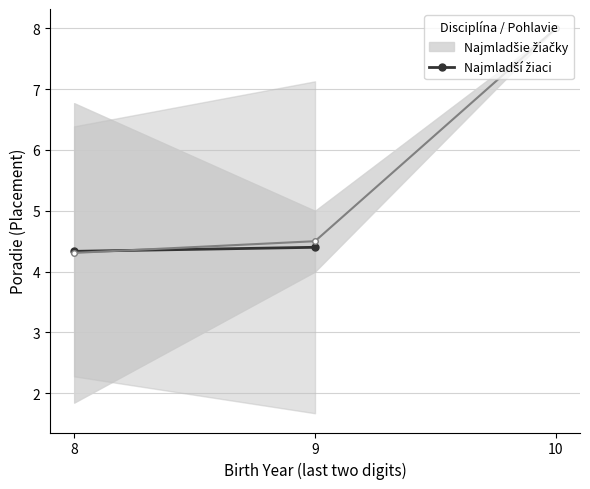

The chart shows a value of 6.6 at 8. True or false?

False